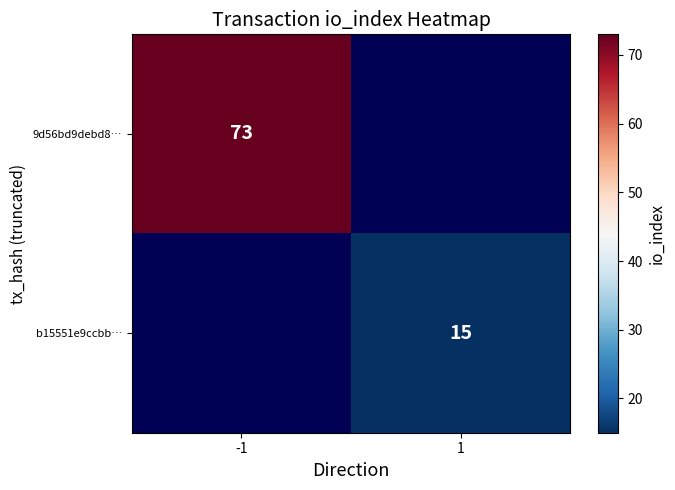

The 9d56bd9debd8… series shows 31 at -1. True or false?

False